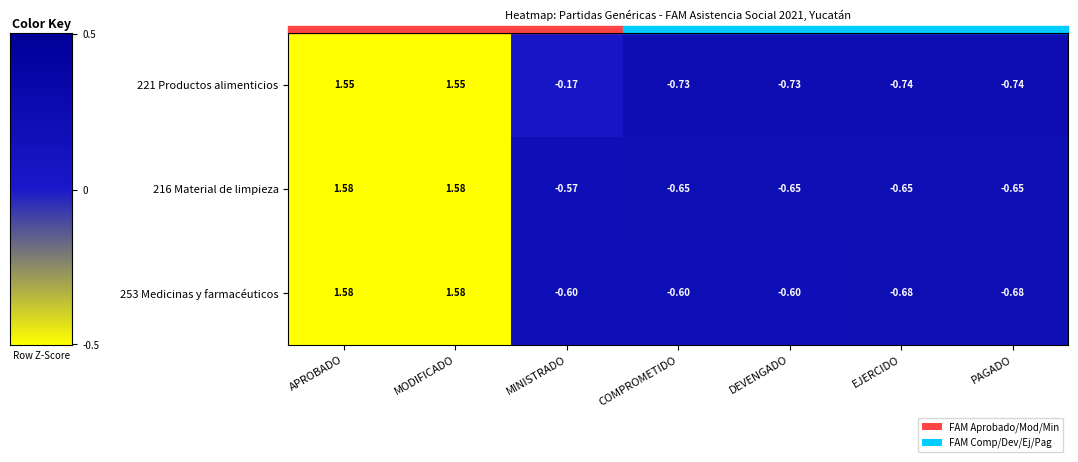

Is the value of 221 Productos alimenticios at MINISTRADO greater than the value of 216 Material de limpieza at MINISTRADO?

Yes